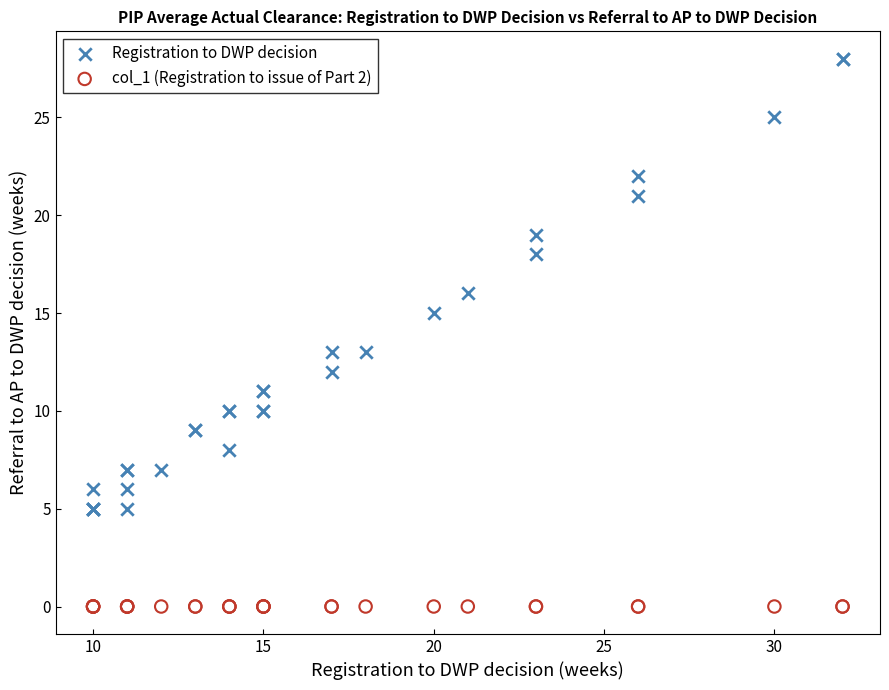

Which series reaches the minimum Y coordinate?

col_1 (Registration to issue of Part 2)